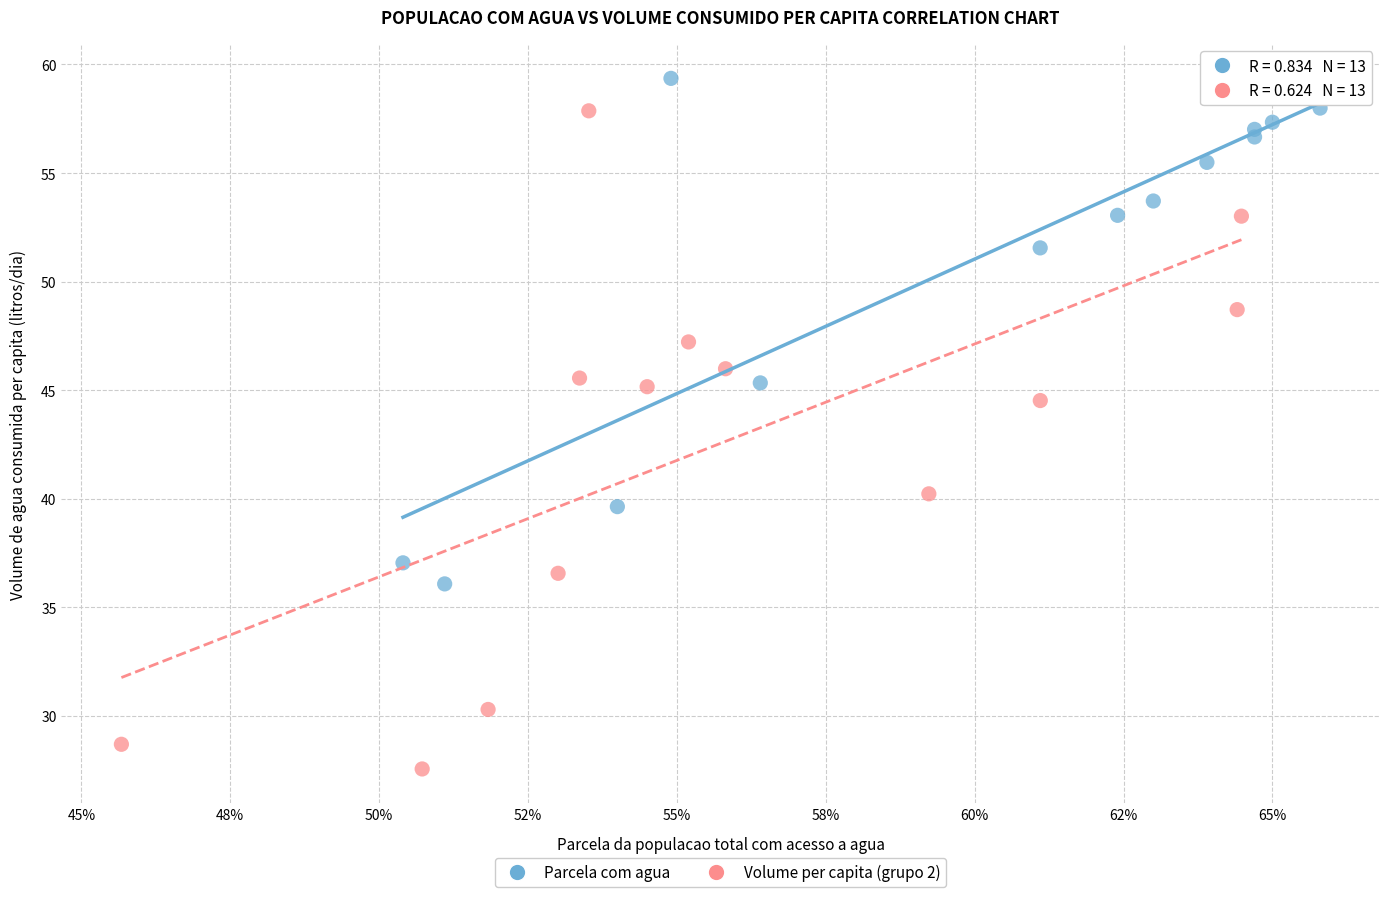

What are all the series names shown in the legend?

Parcela com agua, Volume per capita (grupo 2)